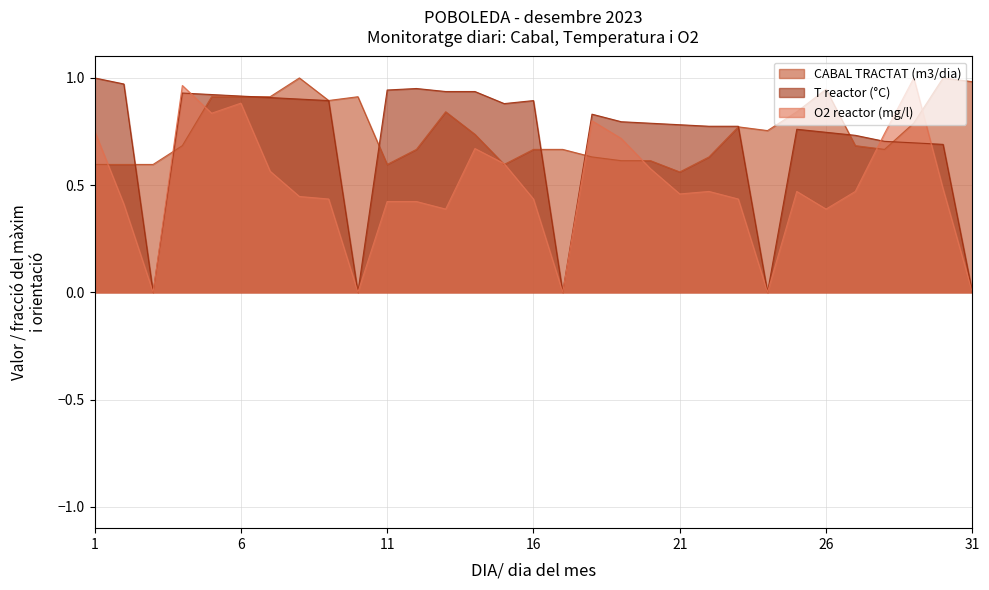

Where do O2 reactor (mg/l) and T reactor (°C) first cross each other?

4 and 5